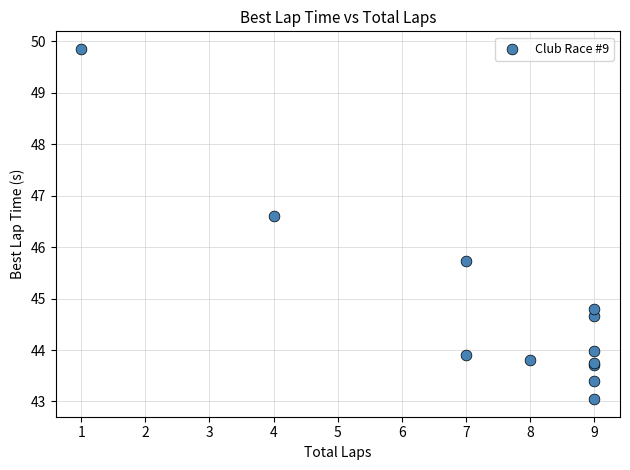

What Y value in the scatter plot is closest to 46?

45.7